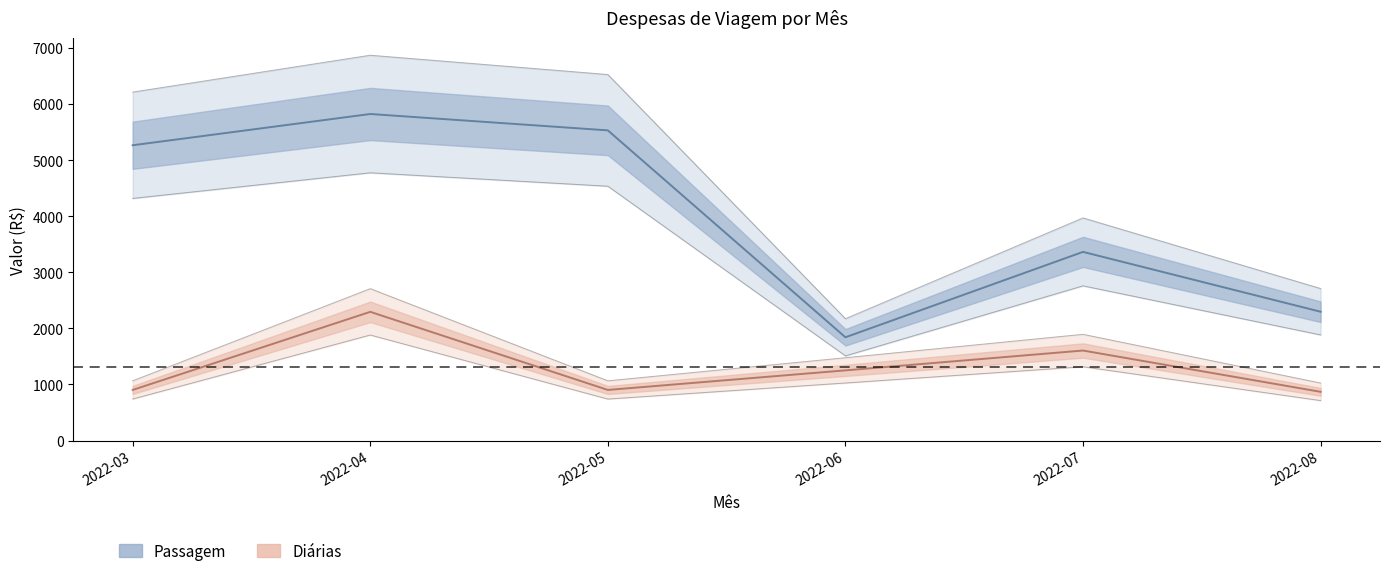

Reading left to right, list all the values displayed in this chart.

Passagem: 6211.7	6869.1	6525.0	2172.5	3968.9	2710.1
Diárias: 1064.9	2707.6	1064.9	1476.7	1893.8	1025.4